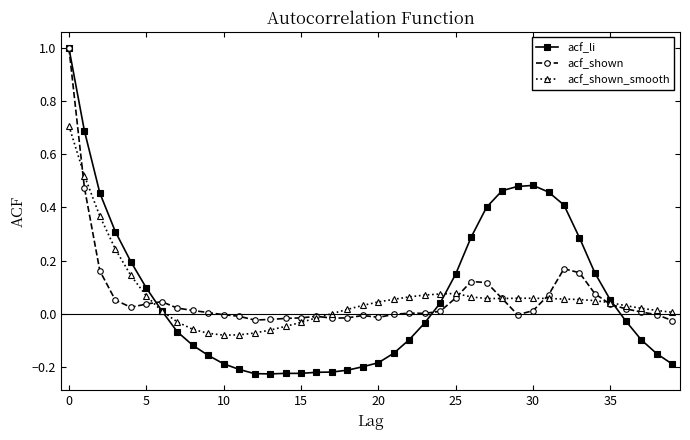

Is this an area chart (filled region under the line)?

No